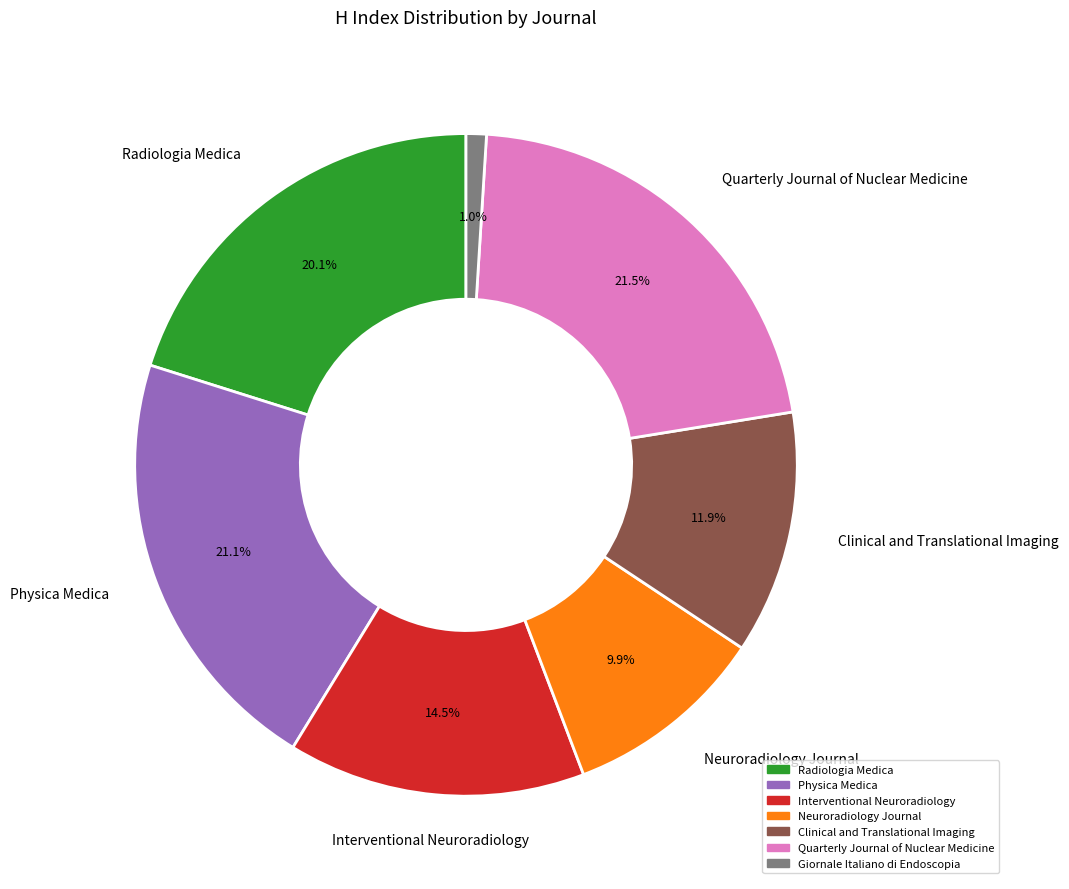

What is the smallest slice in the pie chart?

Giornale Italiano di Endoscopia